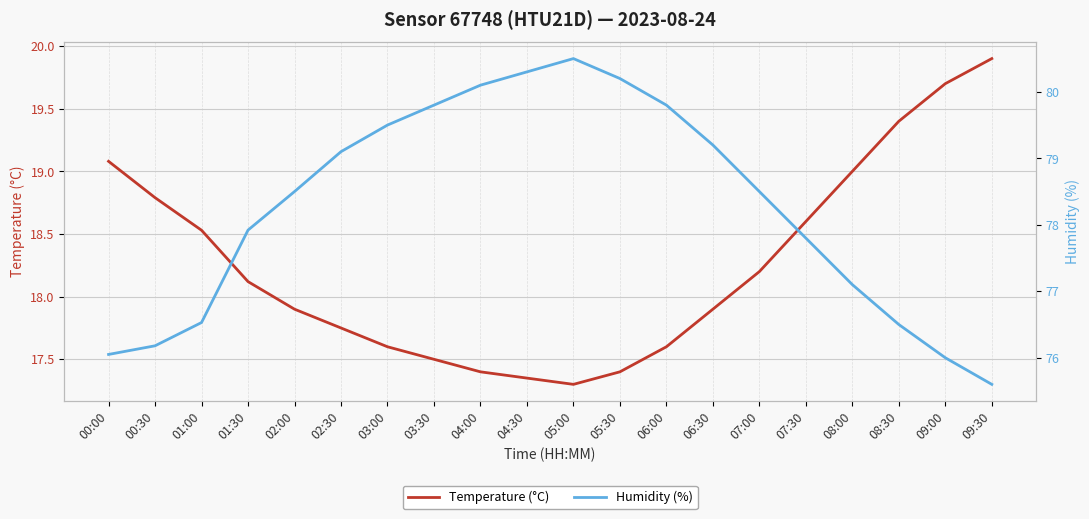

What position from the right is 02:00?

16